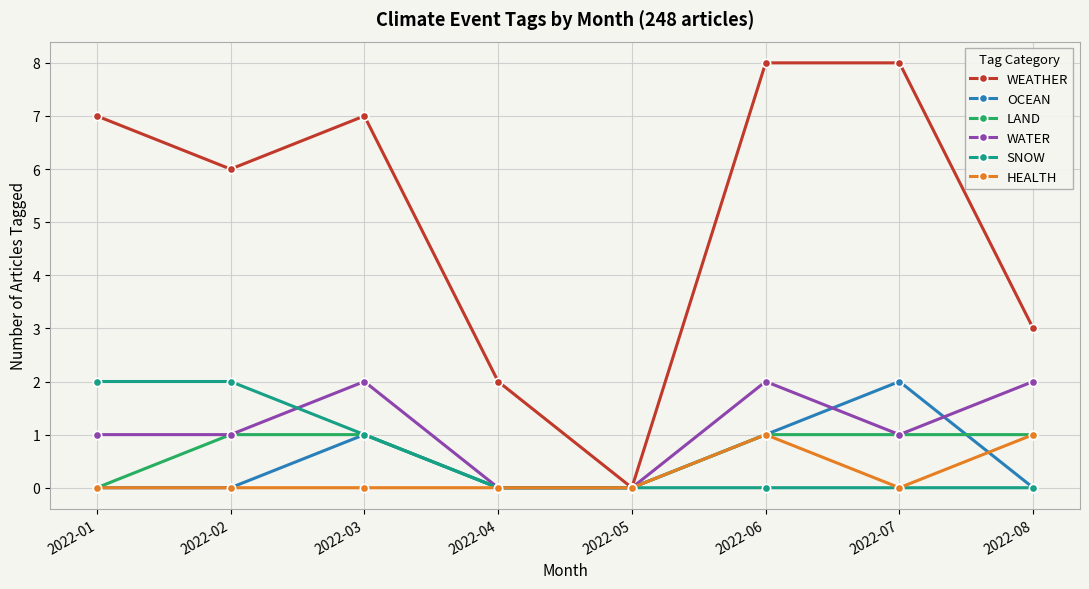

In WEATHER, how many points are lower than both neighbors (excluding endpoints)?

2